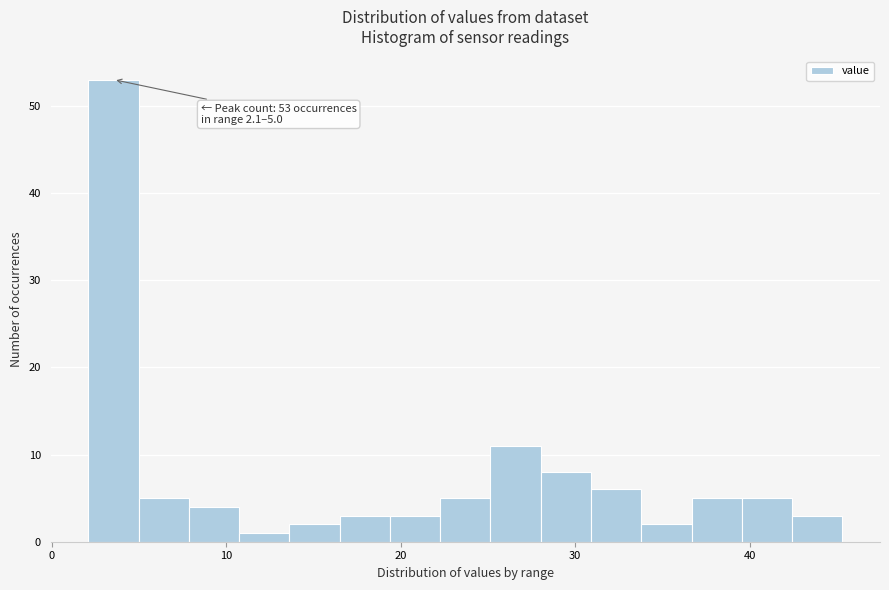

Read against the x-axis, roughly where is the centre of the tallest bar?

4